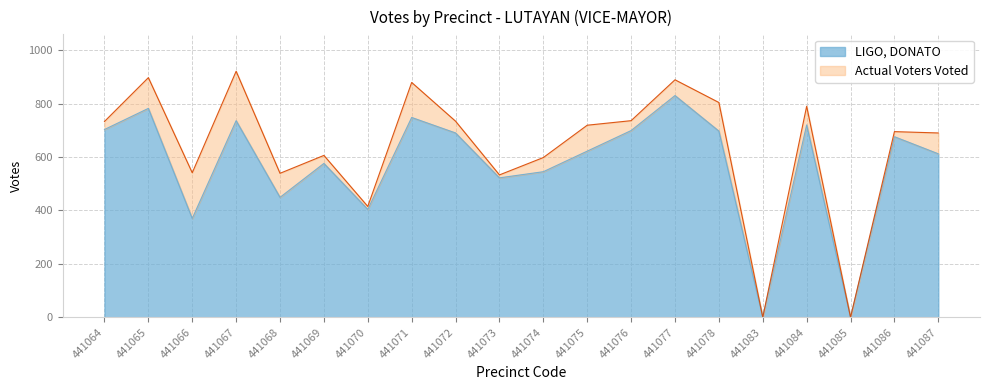

What is the value of the Actual Voters Voted point at the 5th from the left?

539